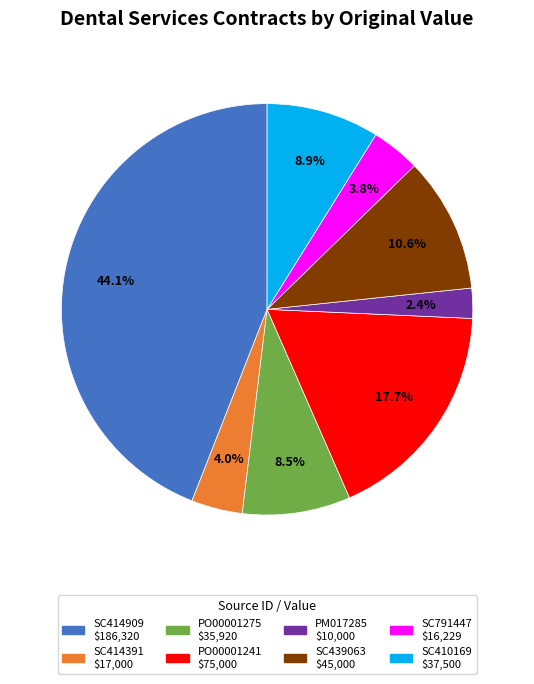

What percentage do SC439063 and PO00001275 together represent?

19.1%